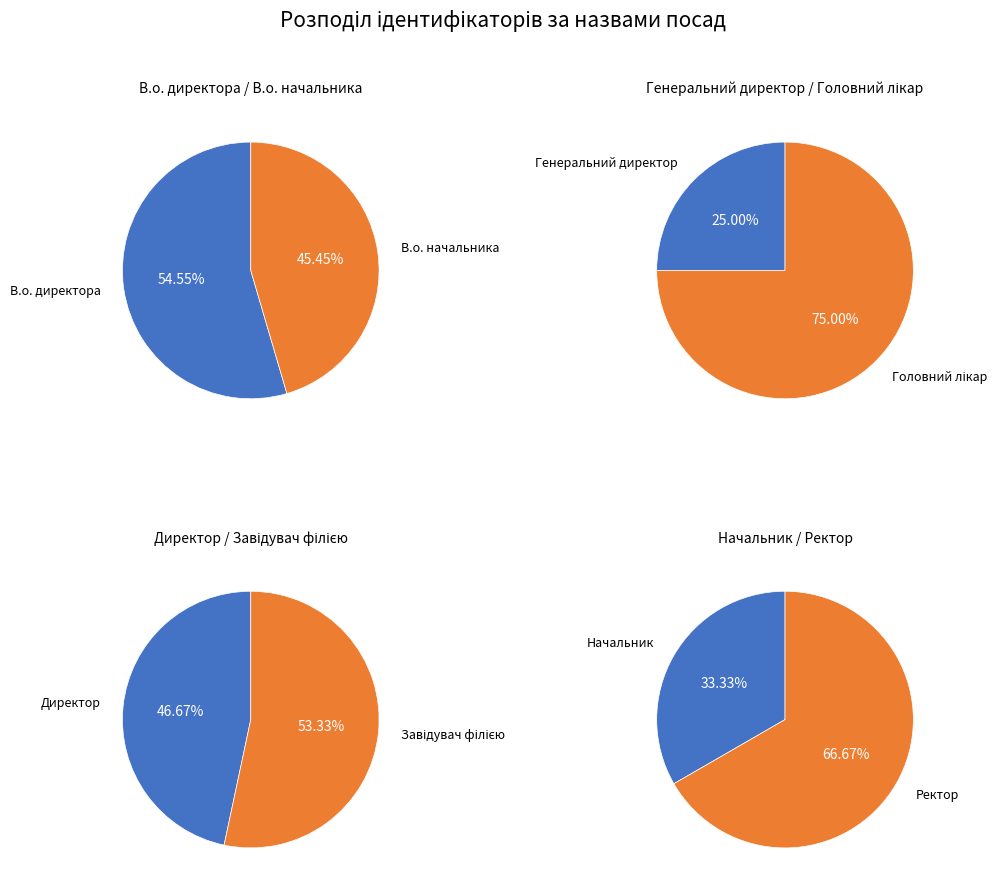

The В.о. директора slice represents 8% of the pie. True or false?

False